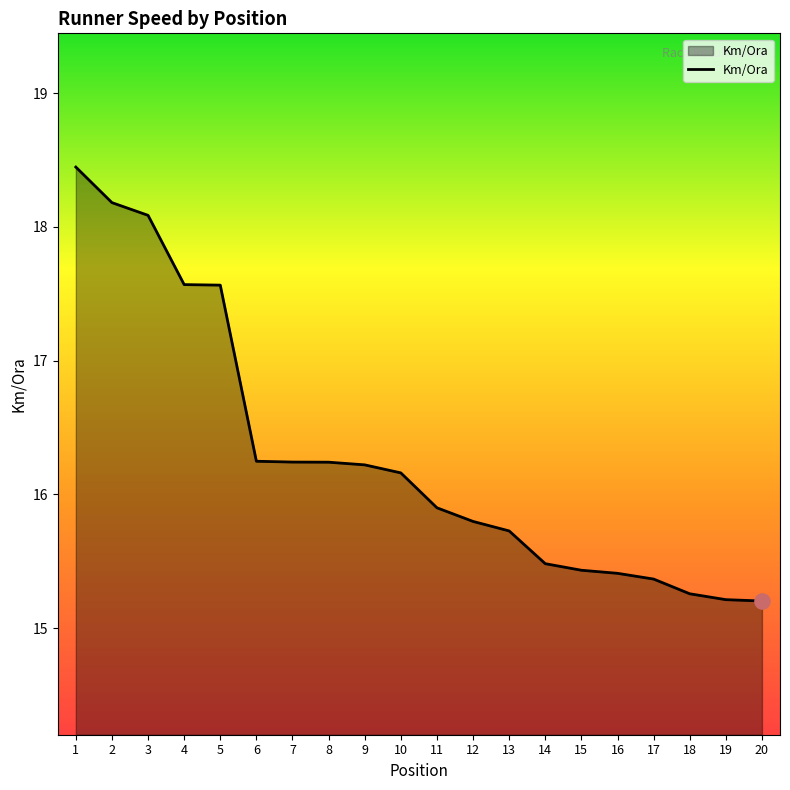

What is the change in value from 5 to 19?

-2.4